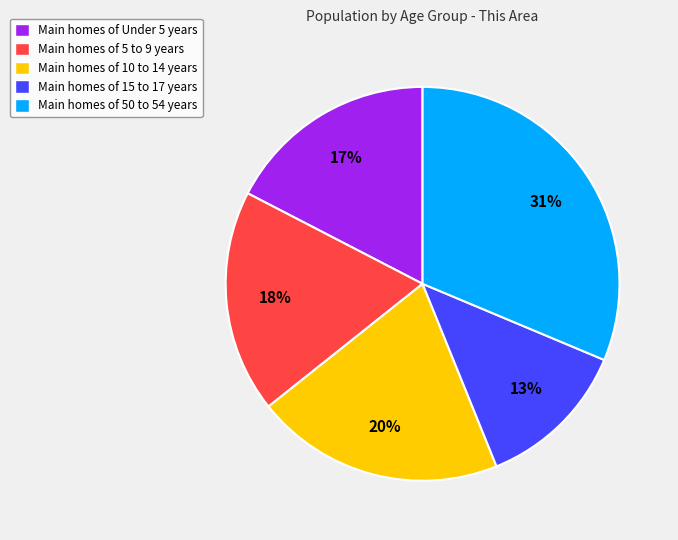

The Main homes of 10 to 14 years slice represents 15% of the pie. True or false?

False